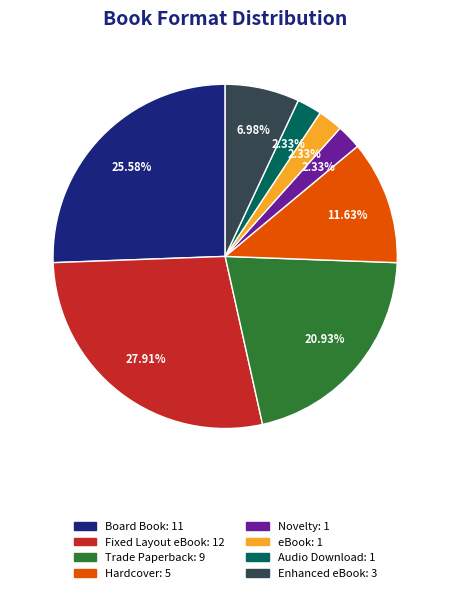

Which has a higher value, eBook: 1 or Fixed Layout eBook: 12?

Fixed Layout eBook: 12